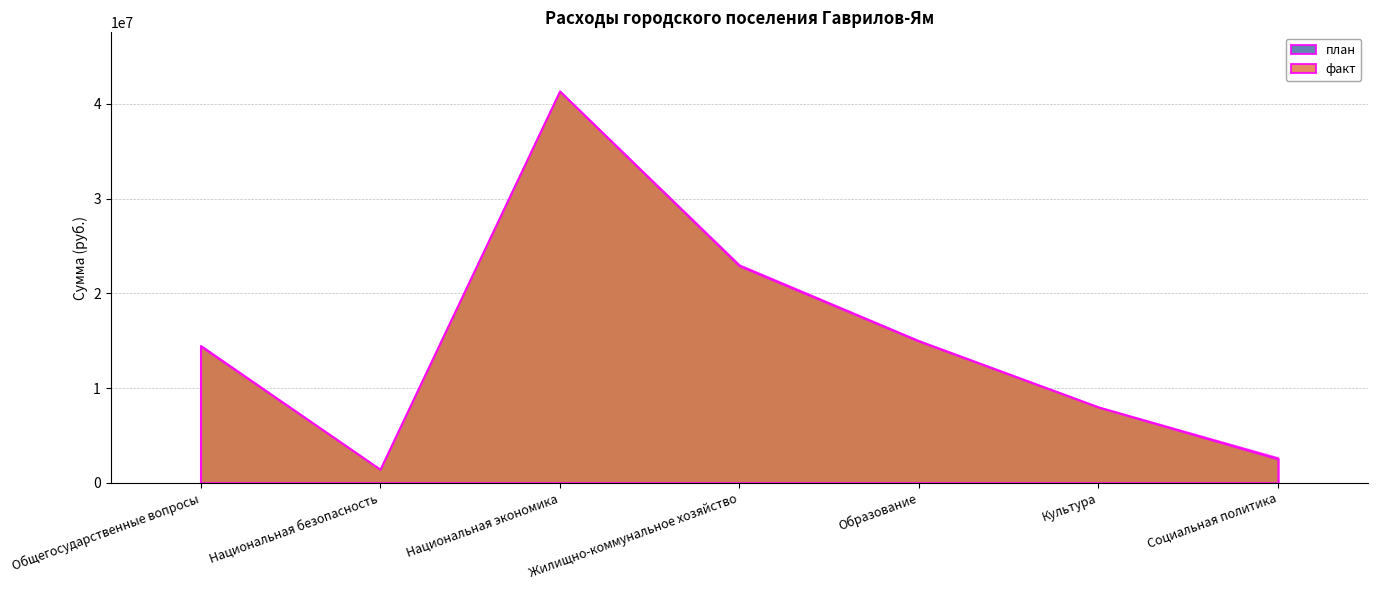

What is the sum of all факт values?

105529147.5